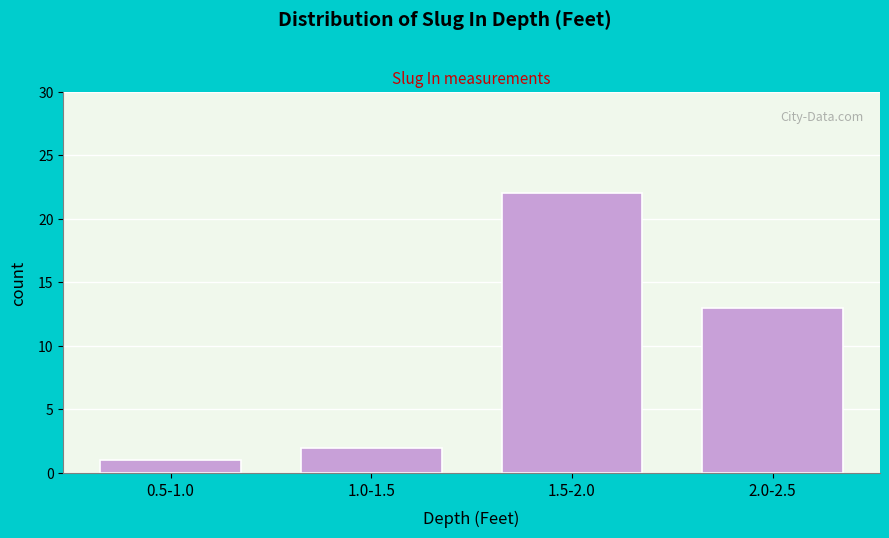

Reading right to left, list all the values displayed in this chart.

13	22	2	1